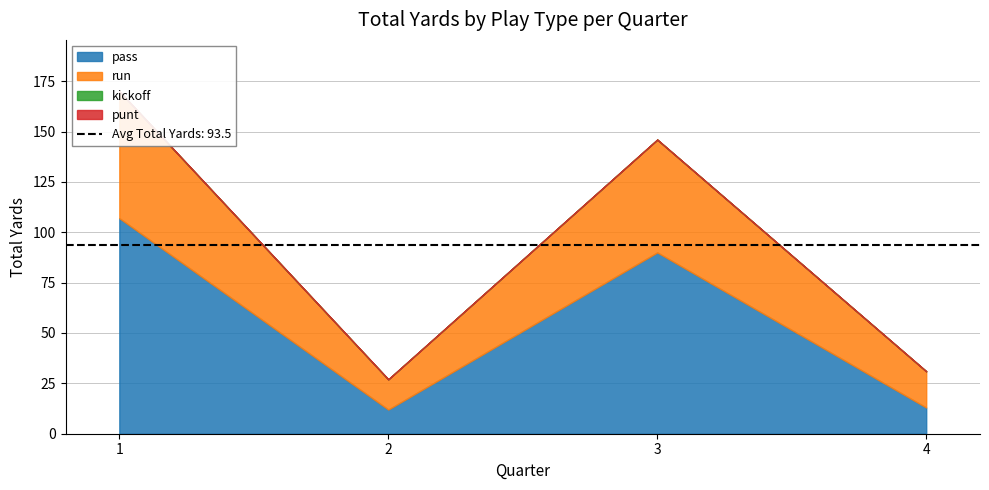

Which has a higher value, 2 or 1?

1